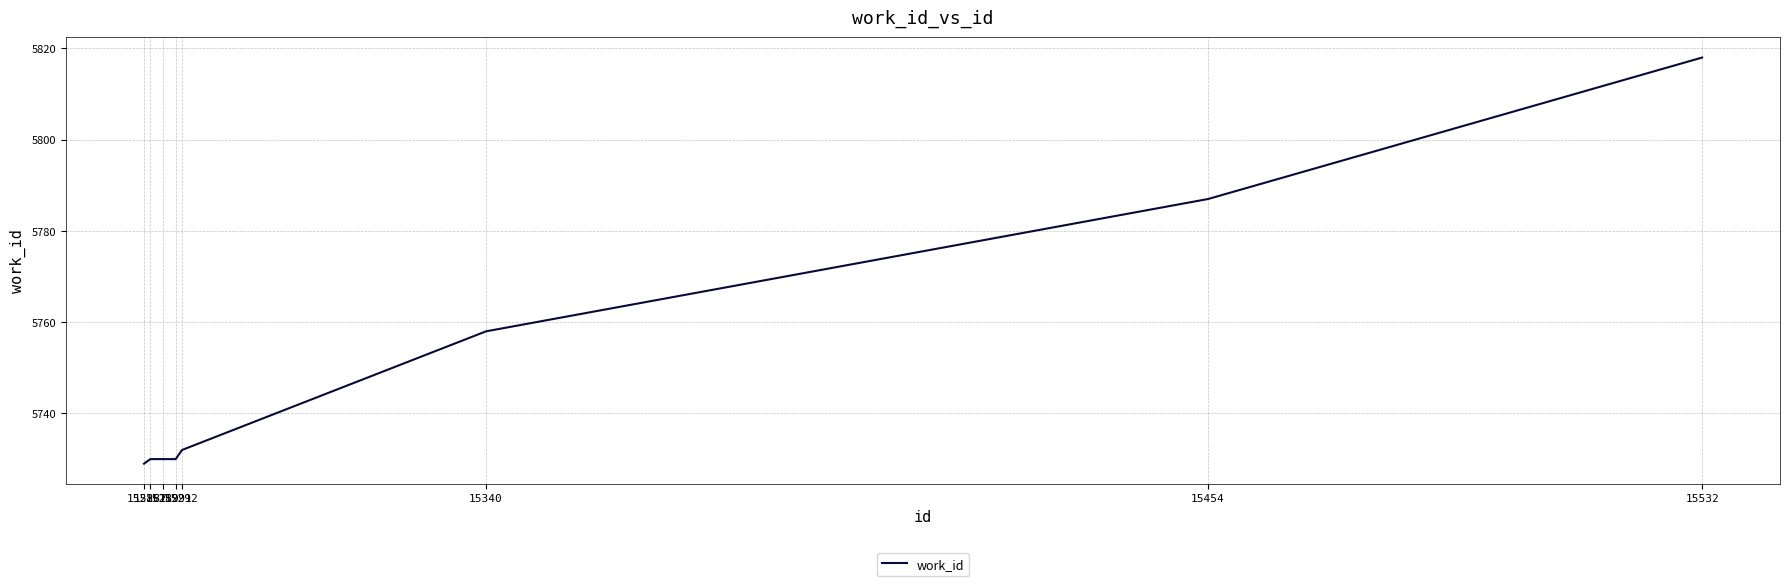

Reading left to right, extract all data points from this chart.

15286=5729	15287=5730	15289=5730	15291=5730	15292=5732	15340=5758	15454=5787	15532=5818